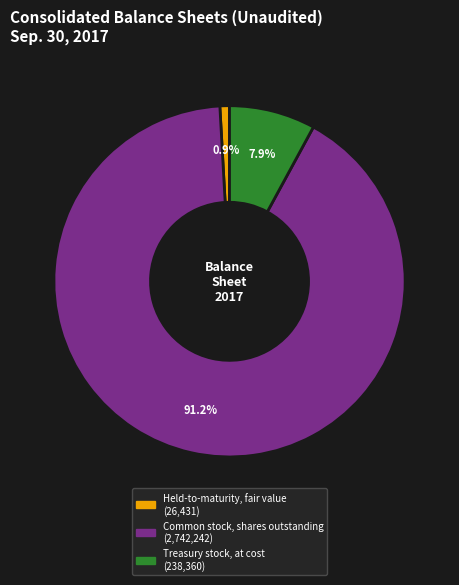

Is it true that Held-to-maturity, fair value is 1% of the pie?

True